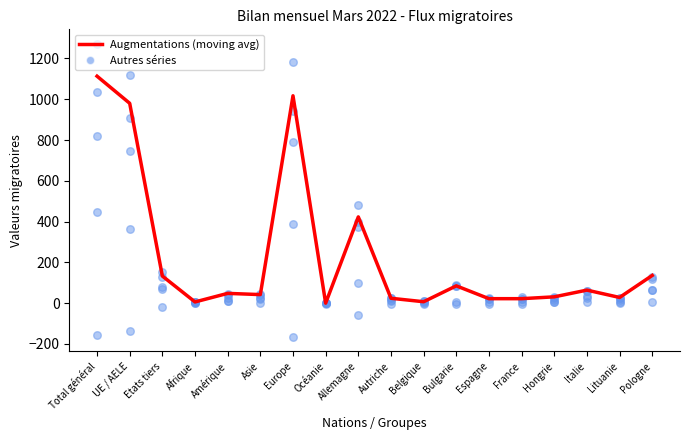

Which series has the largest Y range (max minus min)?

Total départs (col_7)